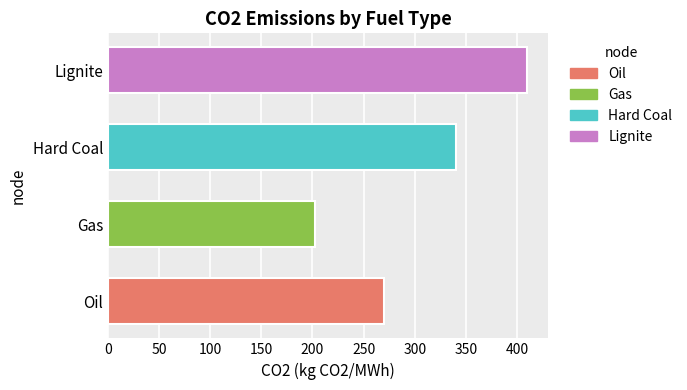

Does the chart contain any negative values?

No